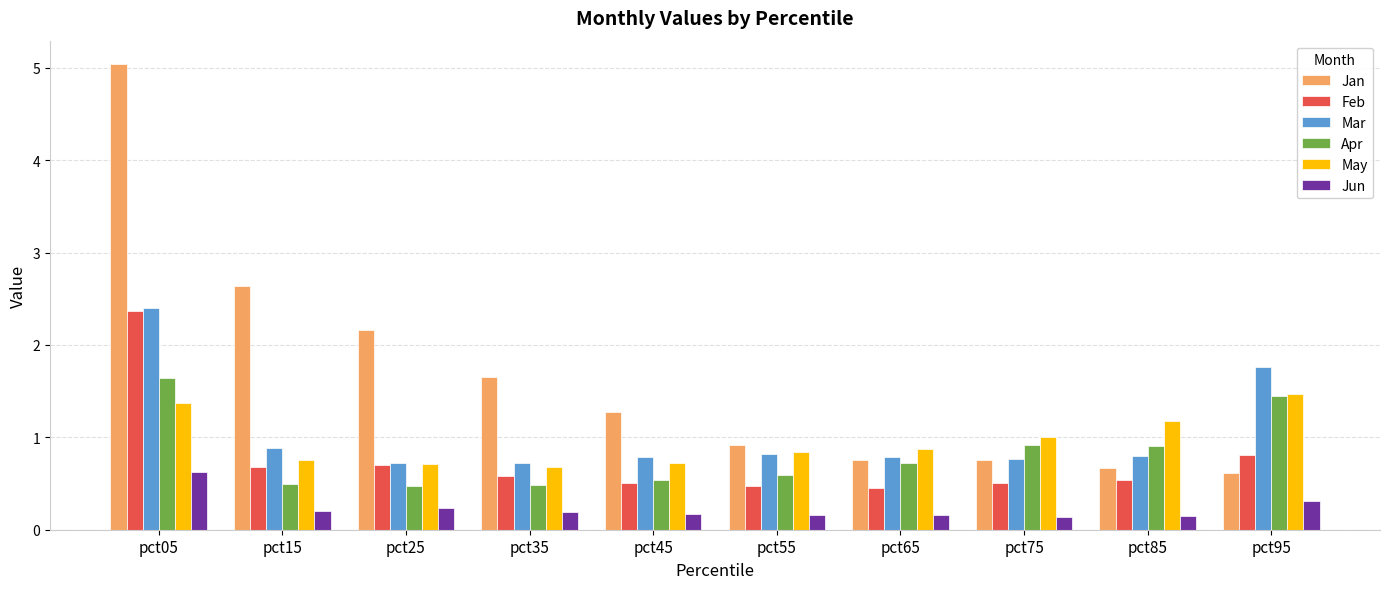

What is the minimum value shown in the chart?

0.1